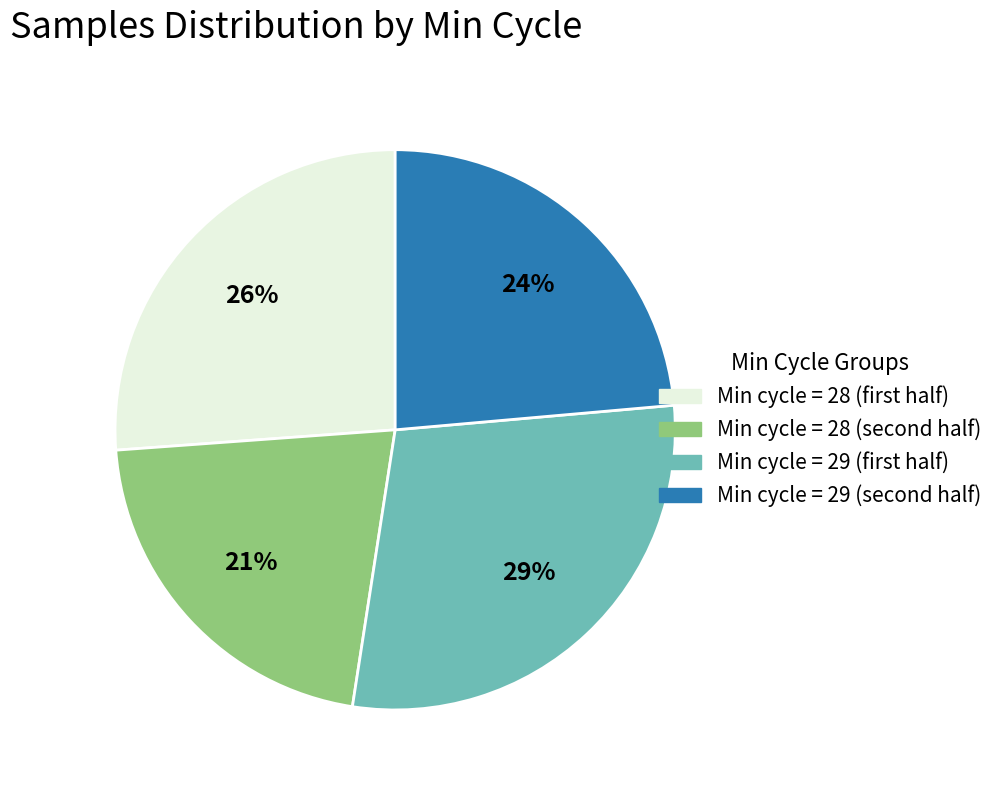

Rank the categories by value from highest to lowest.

Min cycle = 29 (first half), Min cycle = 28 (first half), Min cycle = 29 (second half), Min cycle = 28 (second half)